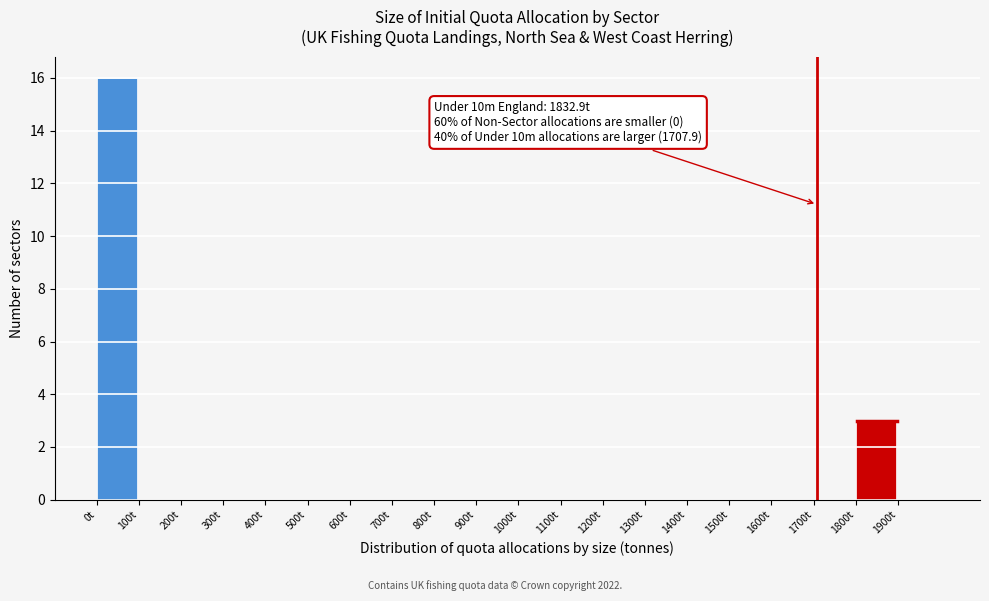

Which range on the x-axis has the tallest bar?

0 to 100